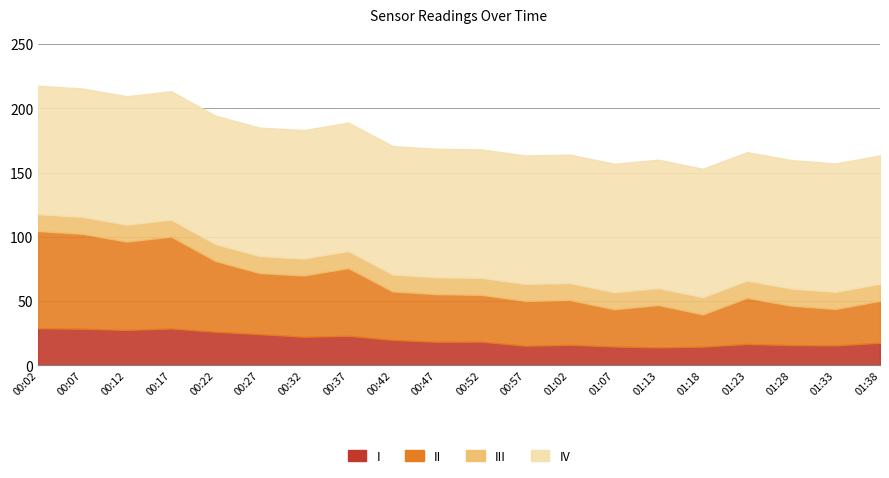

What is the total value across all series at 01:28?

159.8